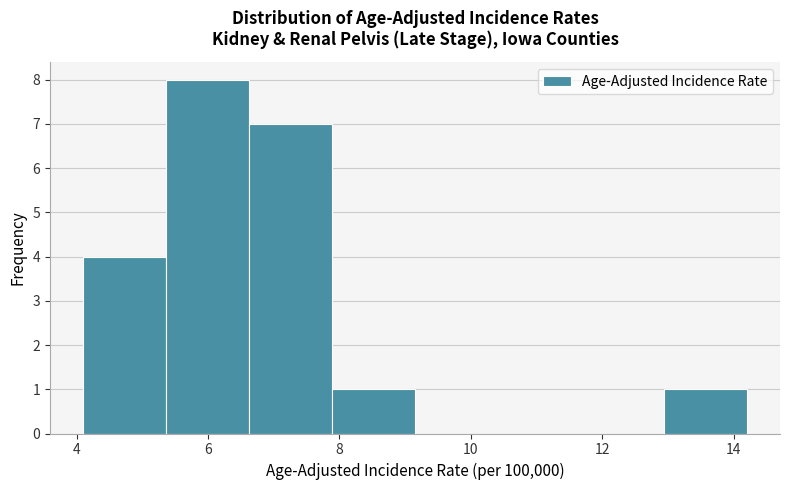

Which range on the x-axis has the tallest bar?

5.4 to 6.6